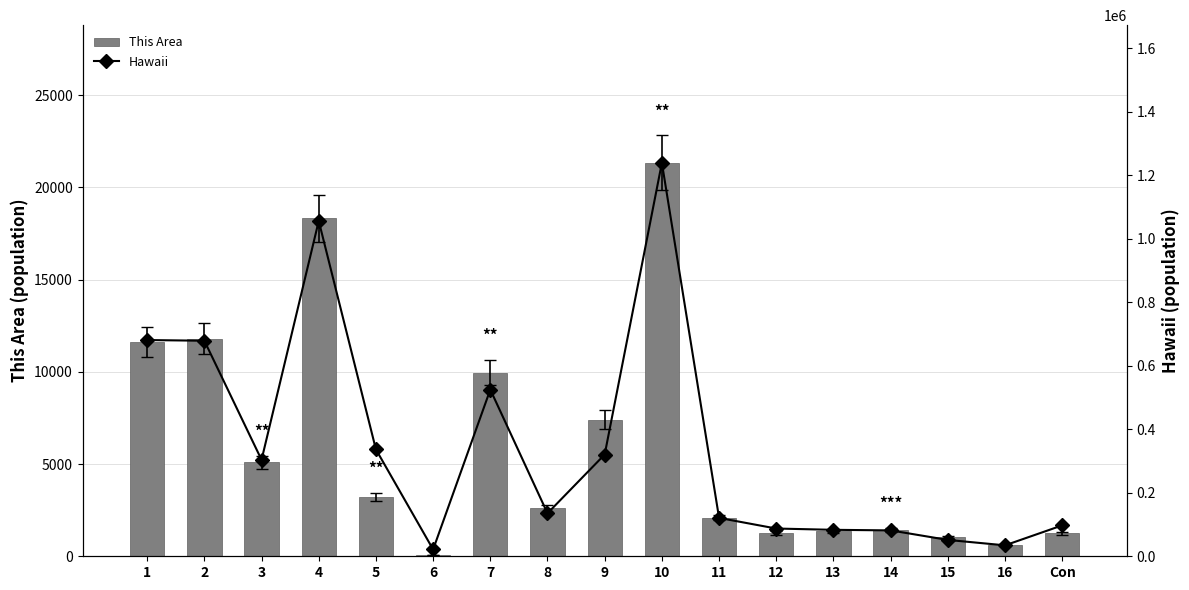

Reading right to left, what are all the values shown in this chart?

This Area: 1237	611	1044	1433	1353	1268	2093	21332	7393	2601	9959	88	3223	18327	5098	11797	11628
Hawaii: 97302	34483	51511	81539	83361	87407	120842	1239459	320629	135422	525078	21424	336599	1056483	303818	679058	681243